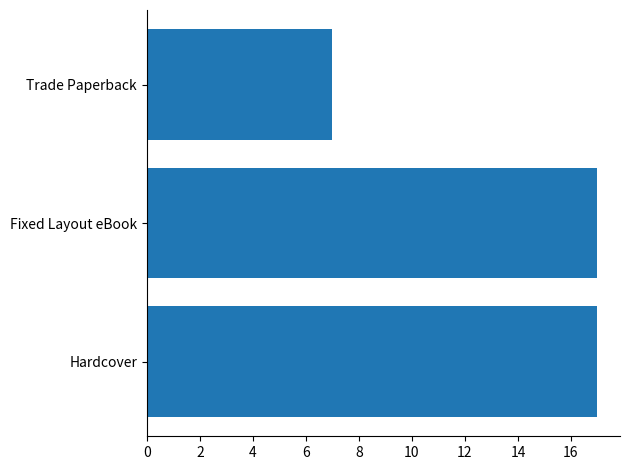

Reading bottom to top, extract all data points from this chart.

17	17	7